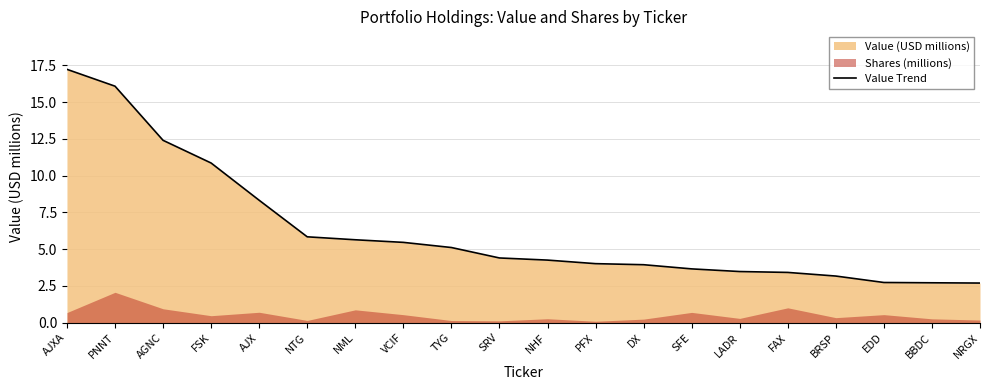

What is the change in value from AJX to VCIF?

-2.9